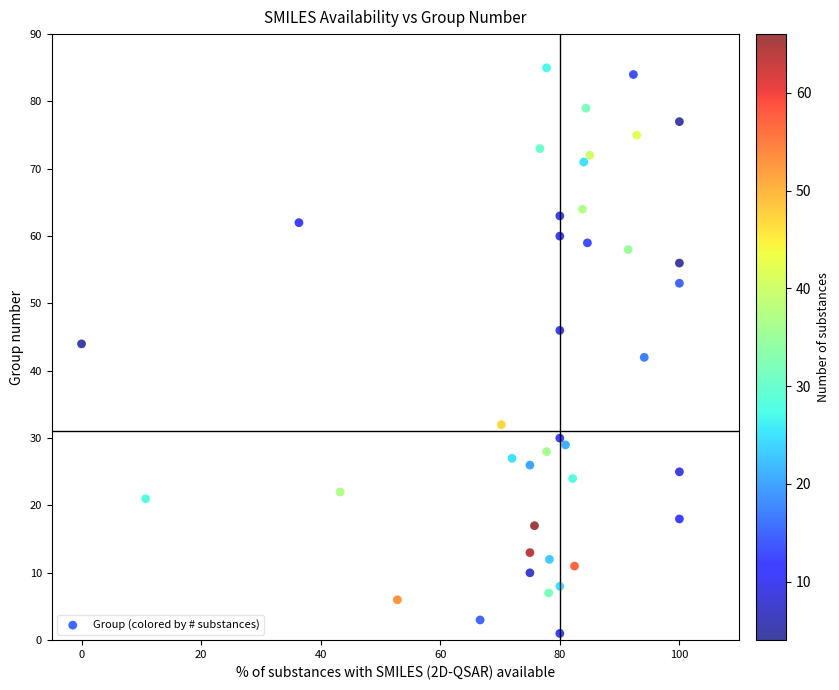

What is the range of Y values (max minus min)?

84